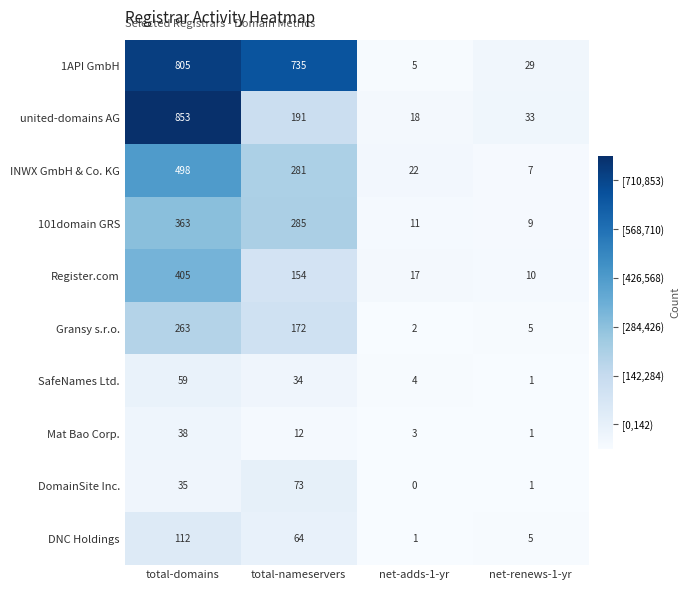

Rank the series by their maximum value, from lowest to highest.

Mat Bao Corp., SafeNames Ltd., DomainSite Inc., DNC Holdings, Gransy s.r.o., 101domain GRS, Register.com, INWX GmbH & Co. KG, 1API GmbH, united-domains AG